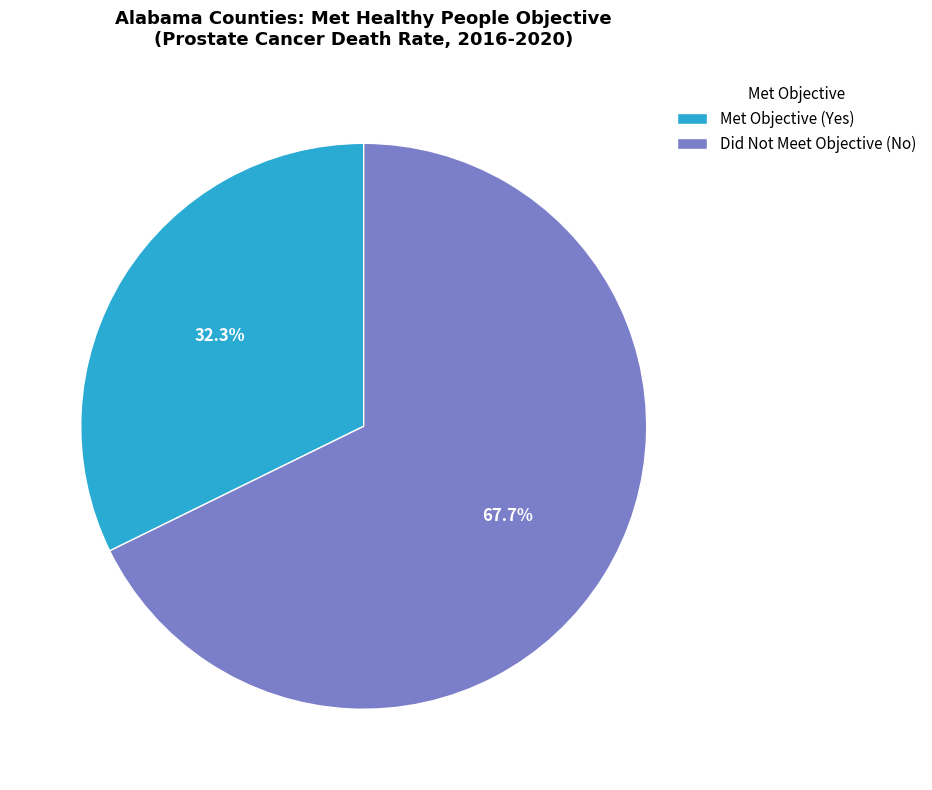

Is there any slice that represents more than half of the pie?

Yes